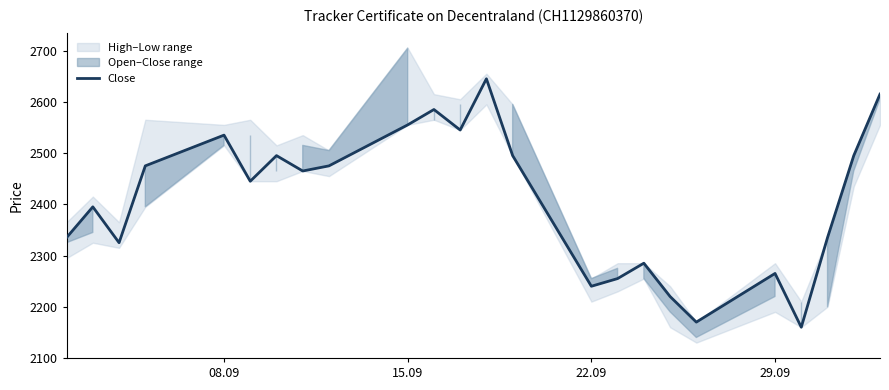

What is the difference between the maximum and minimum values?

485